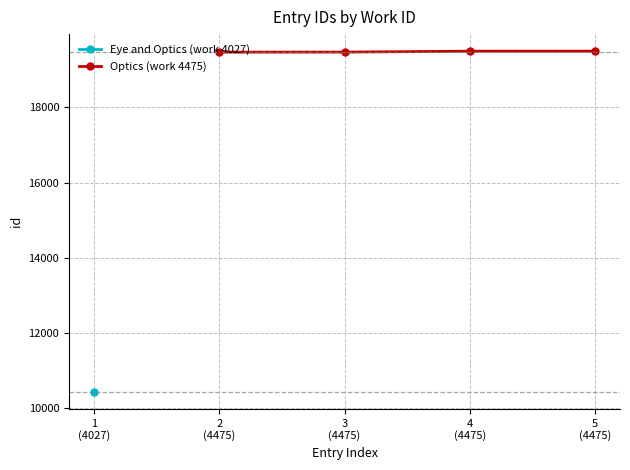

True or false: the data has more than 2 interior local peaks.

False